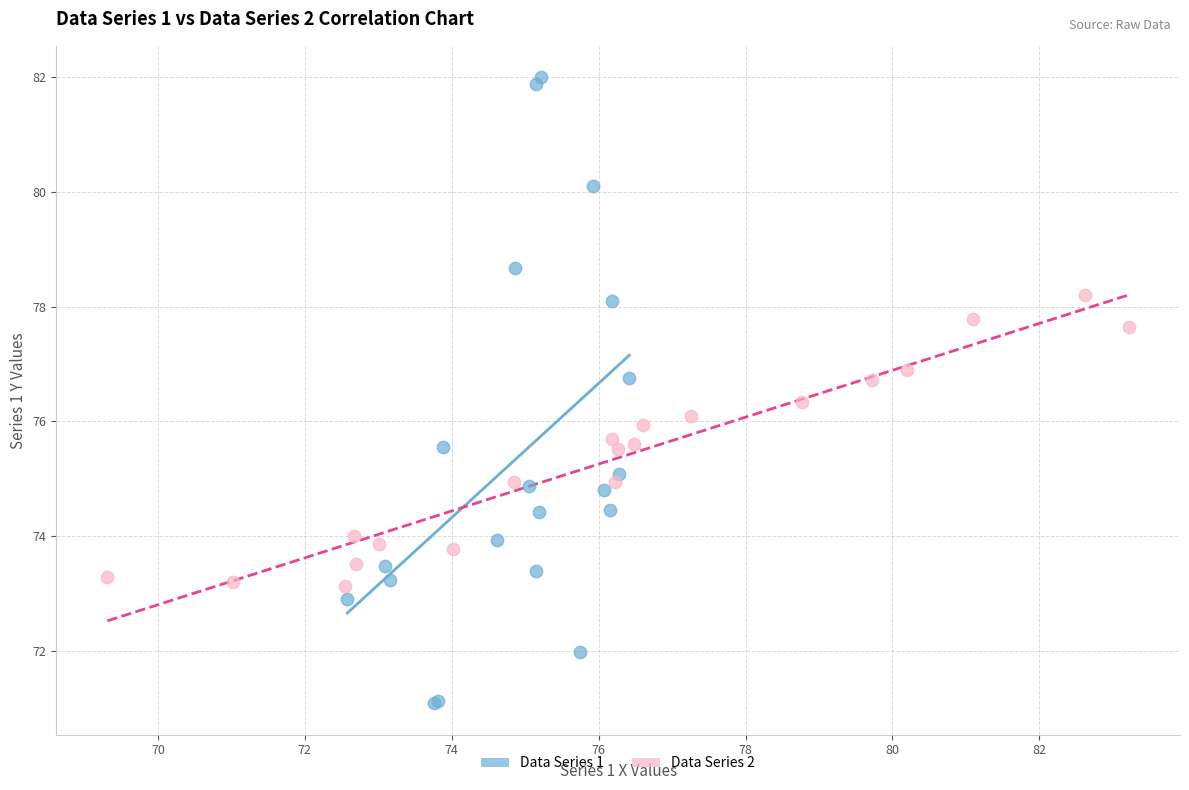

Which series has the widest spread of Y values?

Data Series 1